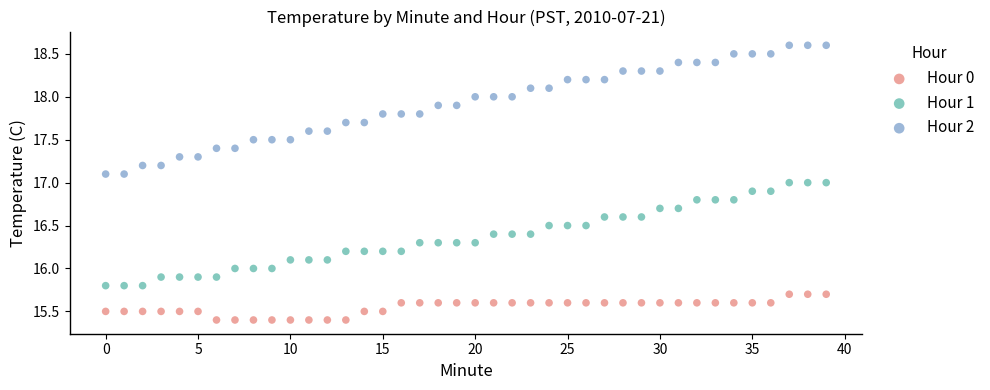

What are all the series names shown in the legend?

Hour 0, Hour 1, Hour 2